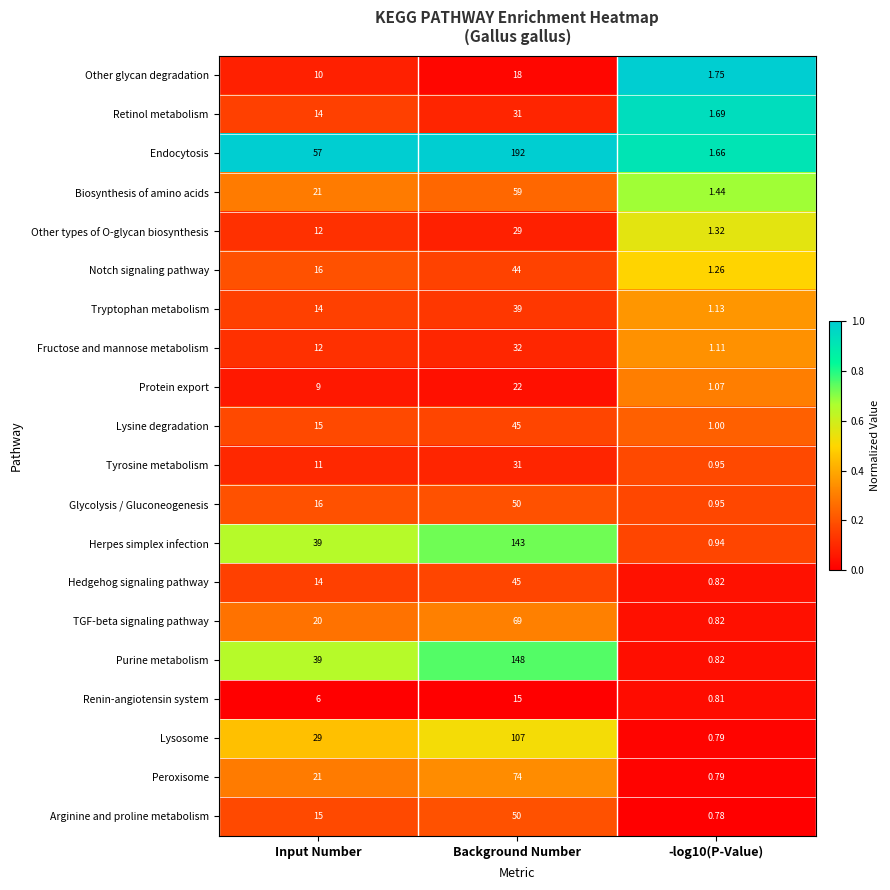

At which category does the chart reach its peak across all series?

Background Number